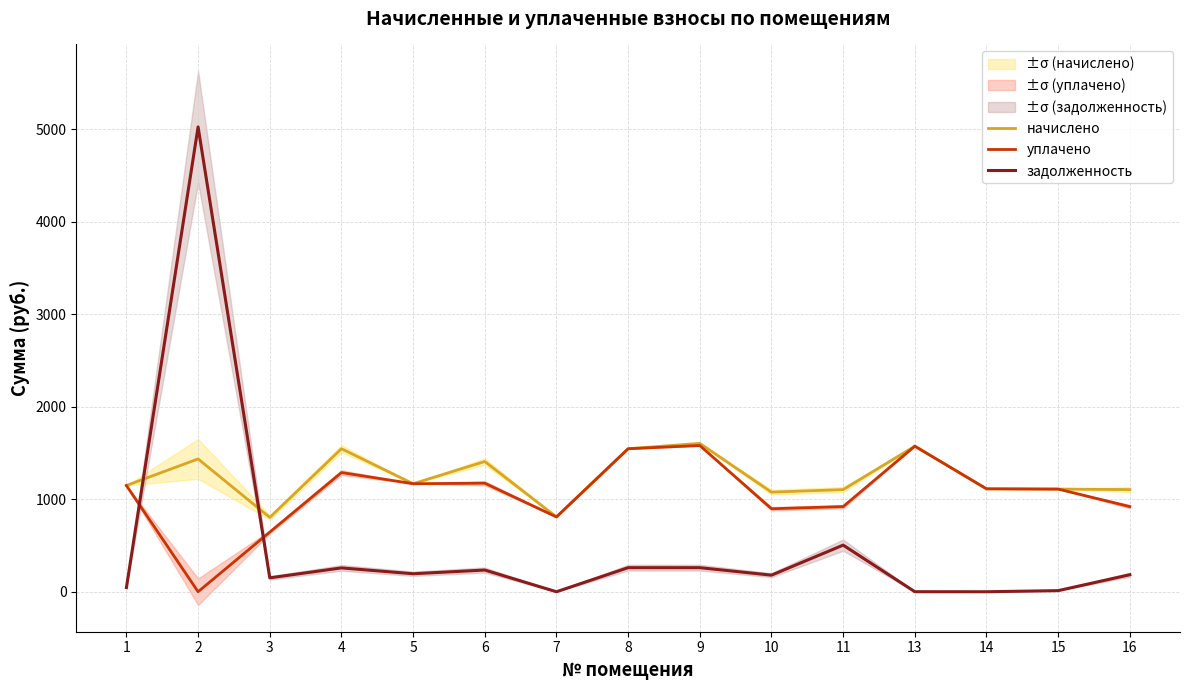

Is this an area chart (filled region under the line)?

No